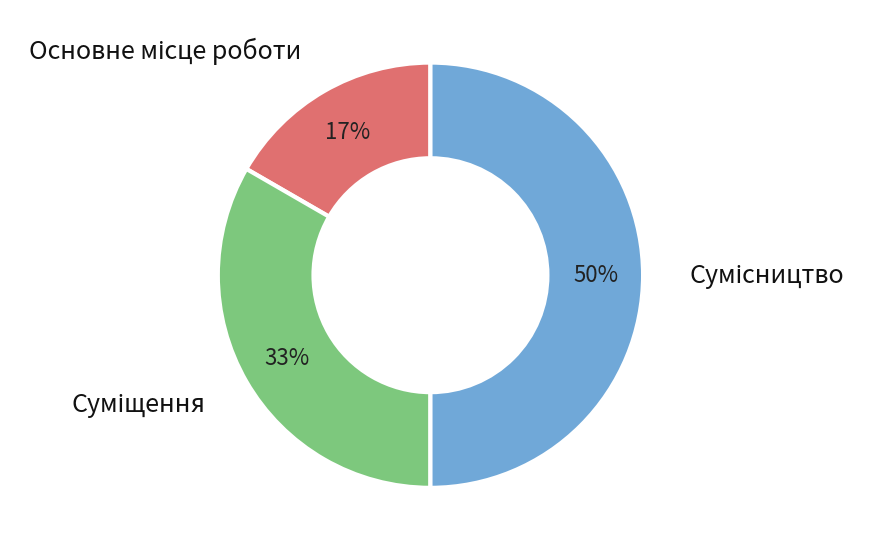

To the nearest percent, what is the difference between the largest and smallest slice percentages?

33%